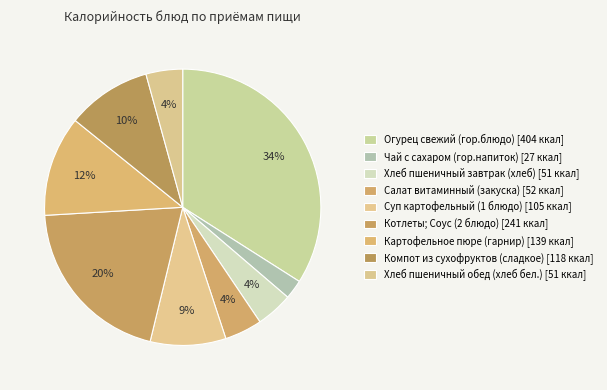

Which category has the smallest portion of the pie?

Чай с сахаром (гор.напиток)